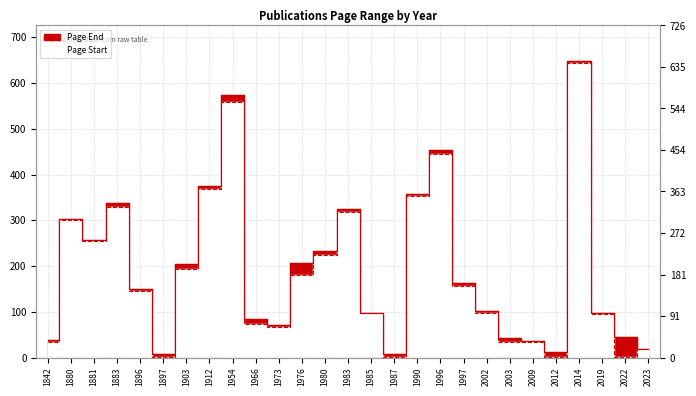

Which category has the highest value across all series?

2014